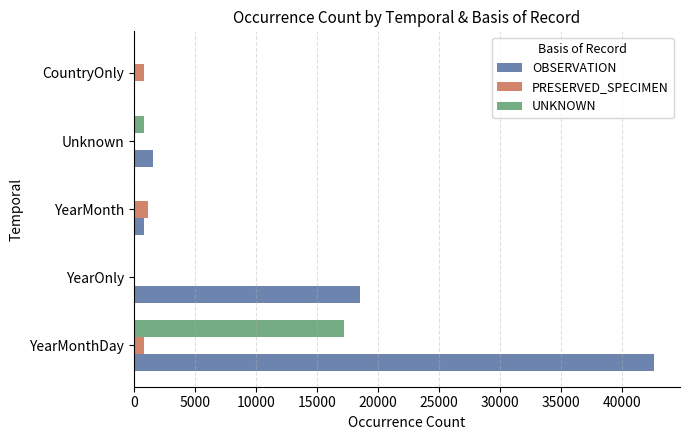

What is the highest value of the PRESERVED_SPECIMEN series?

1112